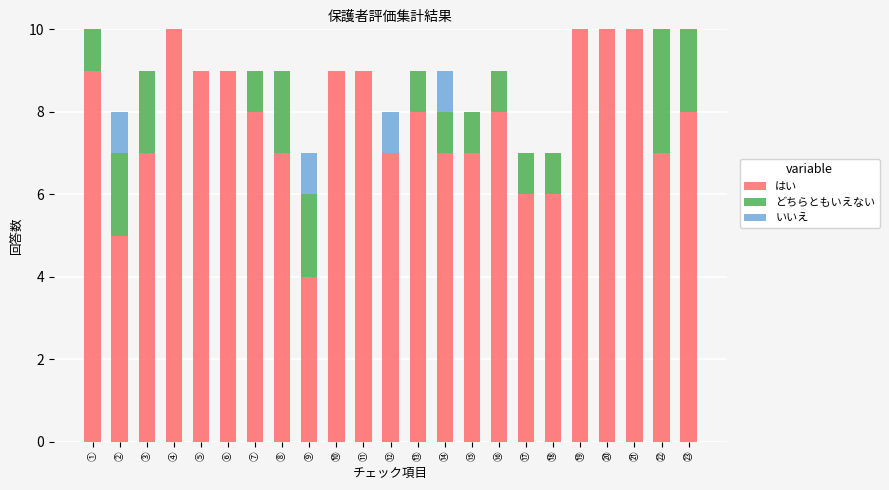

What is the maximum value for はい?

10